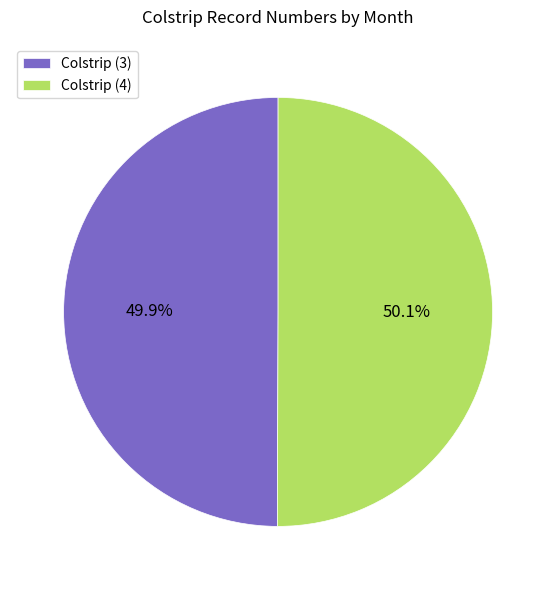

Approximately how many times larger is the value at Colstrip (4) compared to Colstrip (3)?

1.0